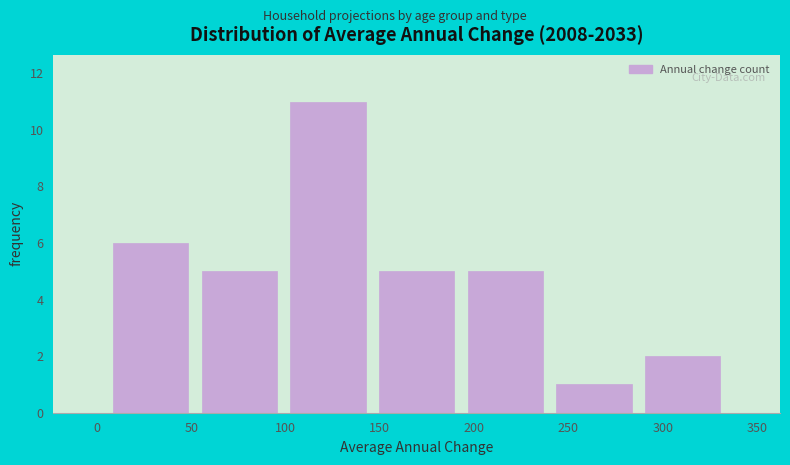

Reading left to right, transcribe this chart: for each bar, give the range it covers on the x-axis and its height. Neither the bar edges nor the heights are printed on the chart, so give them approximately, as read against the axes.

5 to 52: 6
52 to 99: 5
99 to 146: 11
146 to 193: 5
193 to 240: 5
240 to 287: 1
287 to 334: 2